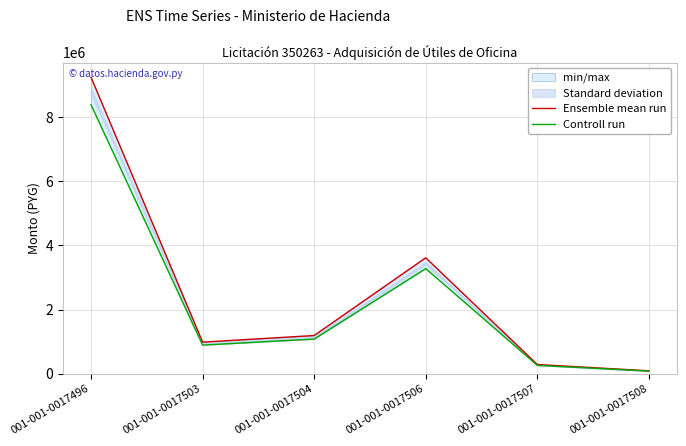

At which category does Controll run reach its first local peak?

001-001-0017506